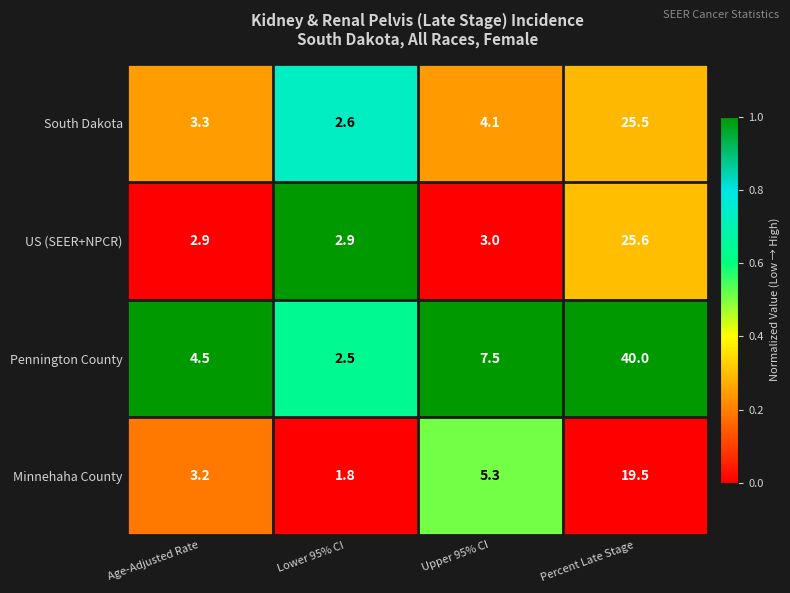

Rank the series by their maximum value, from highest to lowest.

Pennington County, US (SEER+NPCR), South Dakota, Minnehaha County